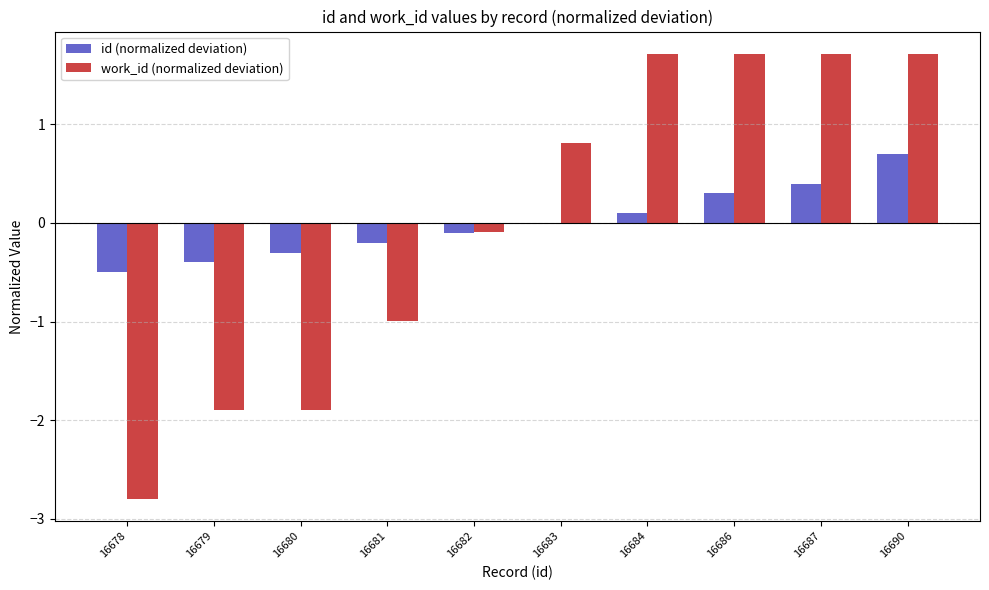

How many values in the work_id (normalized deviation) series exceed 0?

5